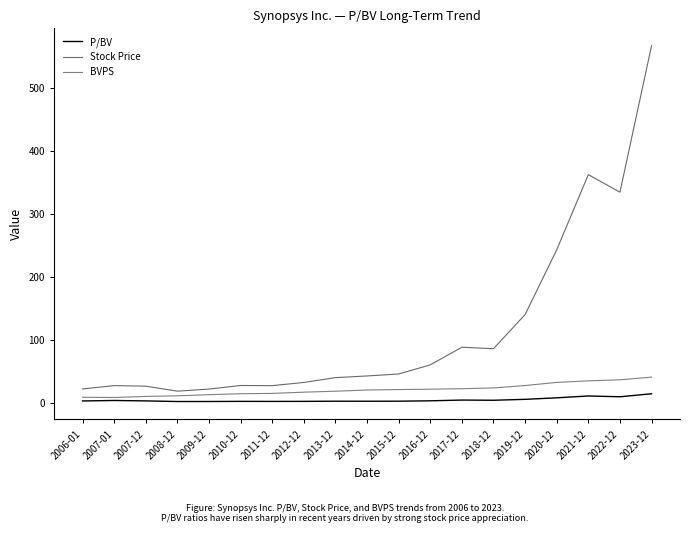

Does the chart have visible grid lines?

No